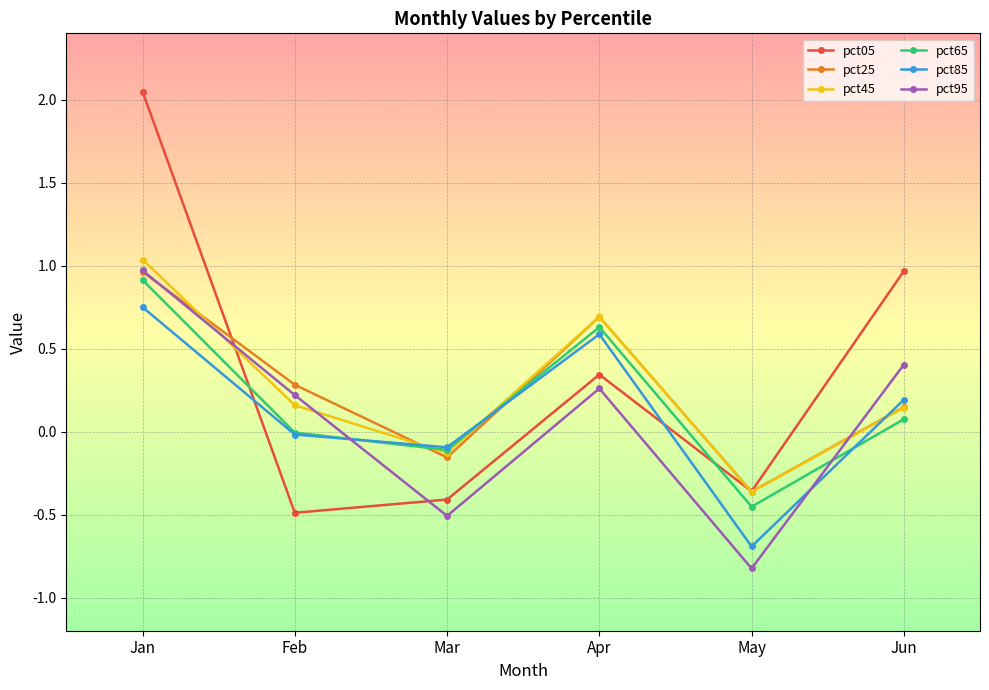

Read the pct85 value at Apr.

0.6